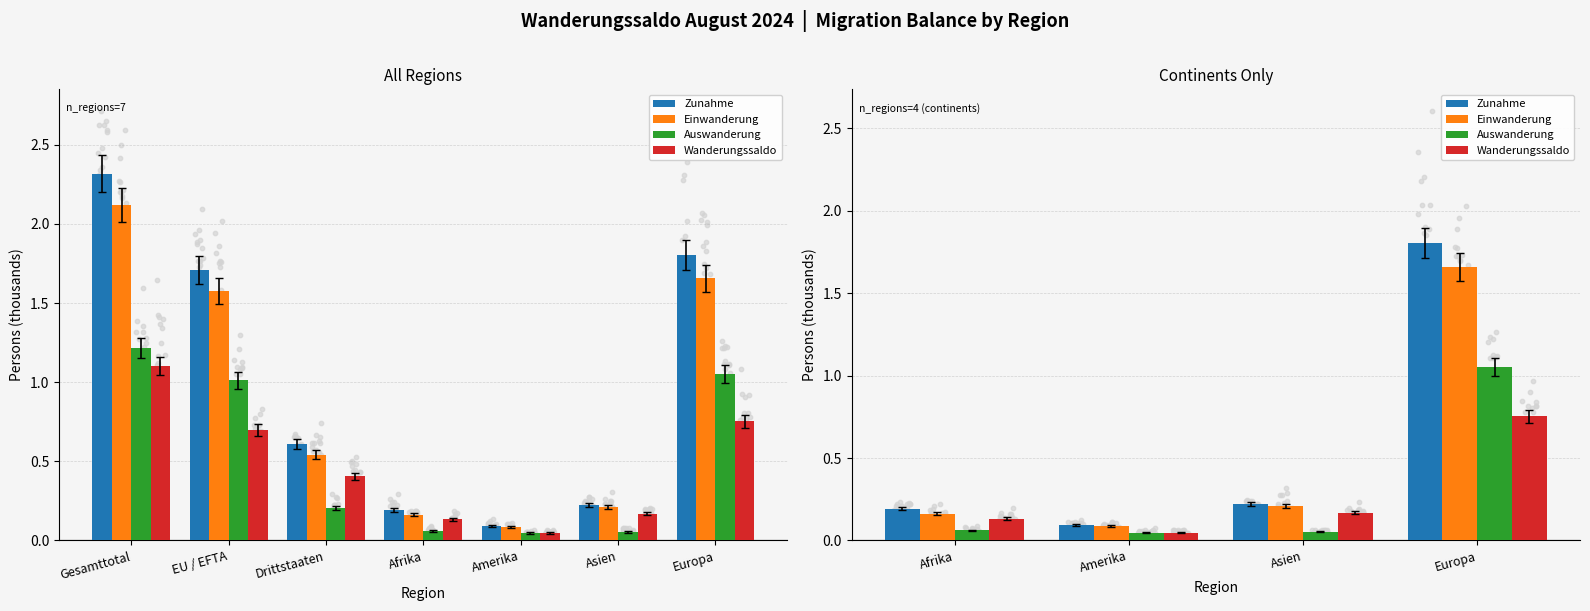

Which series reaches the maximum Y coordinate?

Zunahme